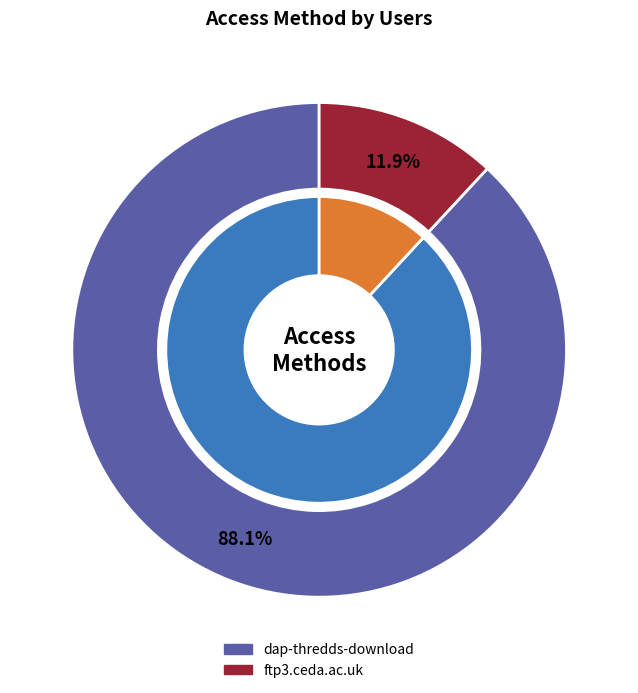

To the nearest percent, what is the combined percentage of ftp3.ceda.ac.uk and dap-thredds-download?

100%